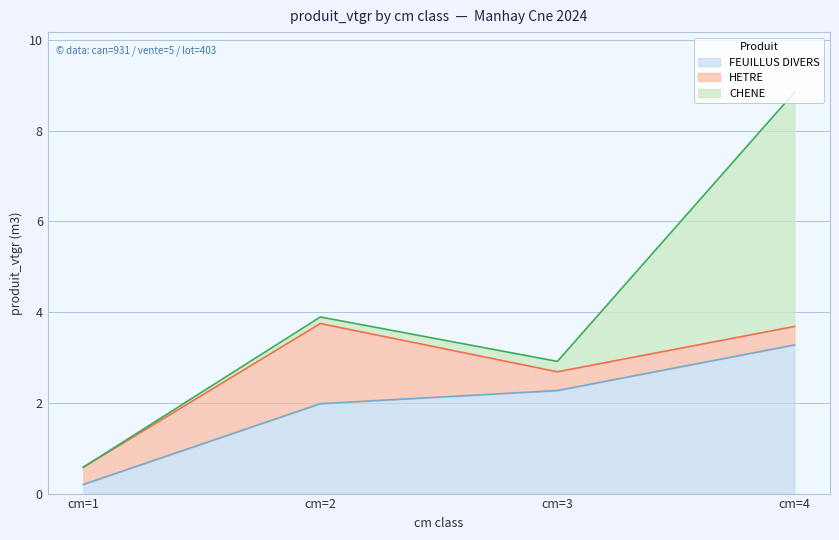

Between cm=3 and cm=1, which is larger?

cm=3